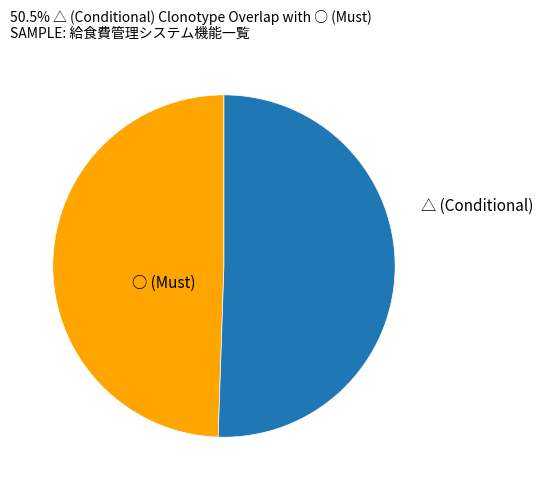

Approximately how many times larger is the value at ○ compared to △?

1.0